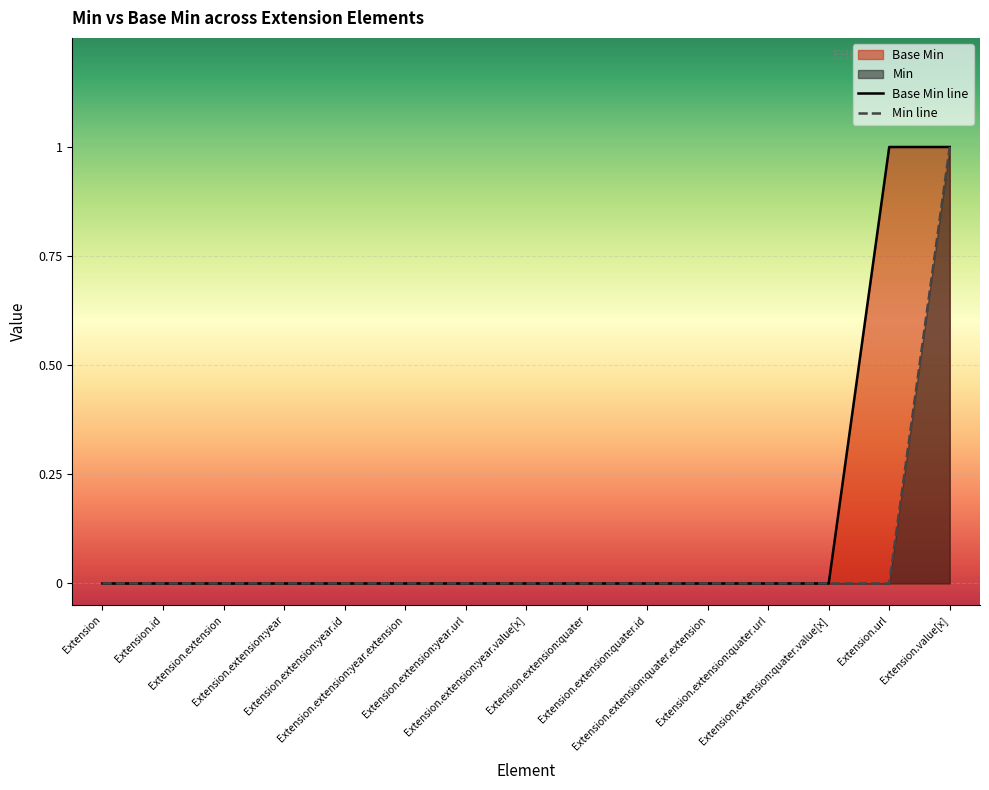

True or false: Base Min line has a value of 0 at Extension.id.

False